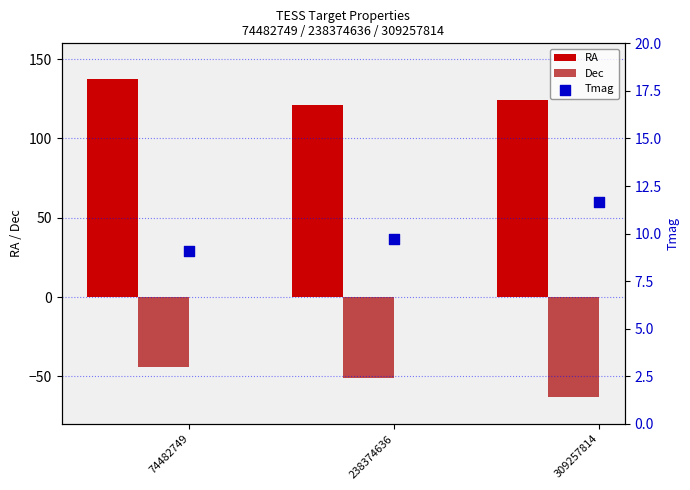

Which series reaches the minimum Y coordinate?

Dec